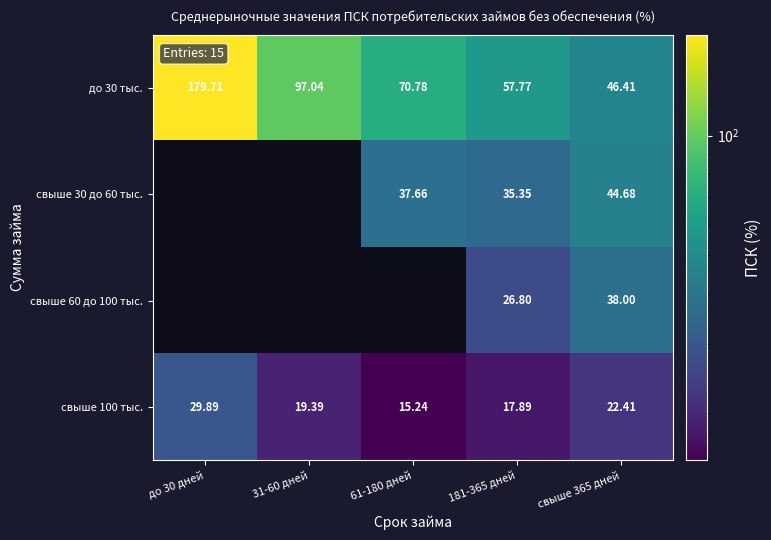

What is the highest value of the до 30 тыс. series?

179.7